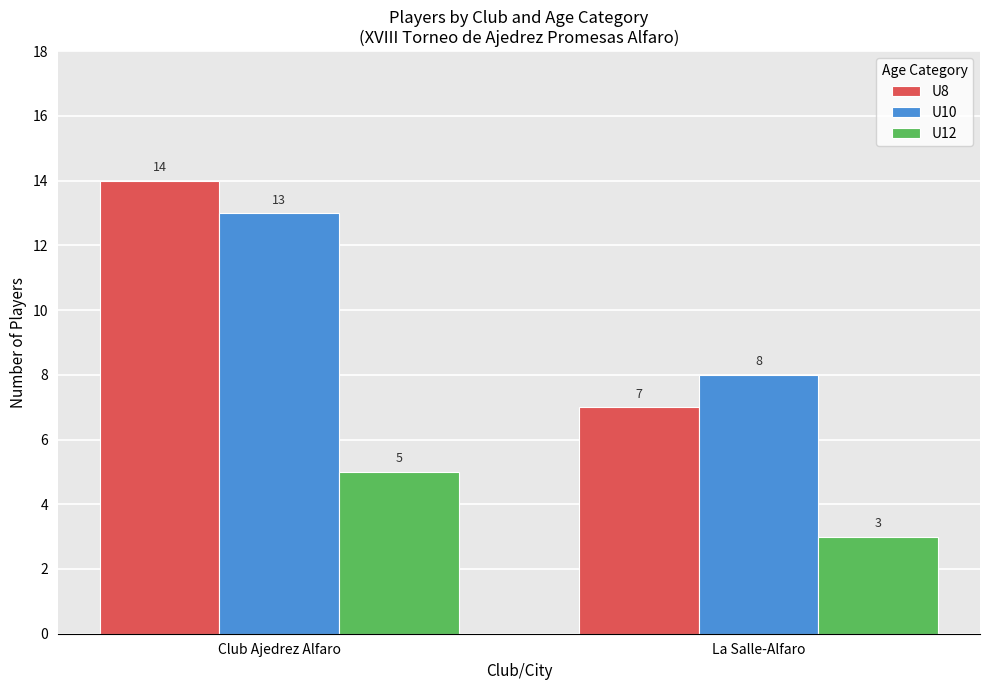

At which category does the chart reach its minimum across all series?

La Salle-Alfaro